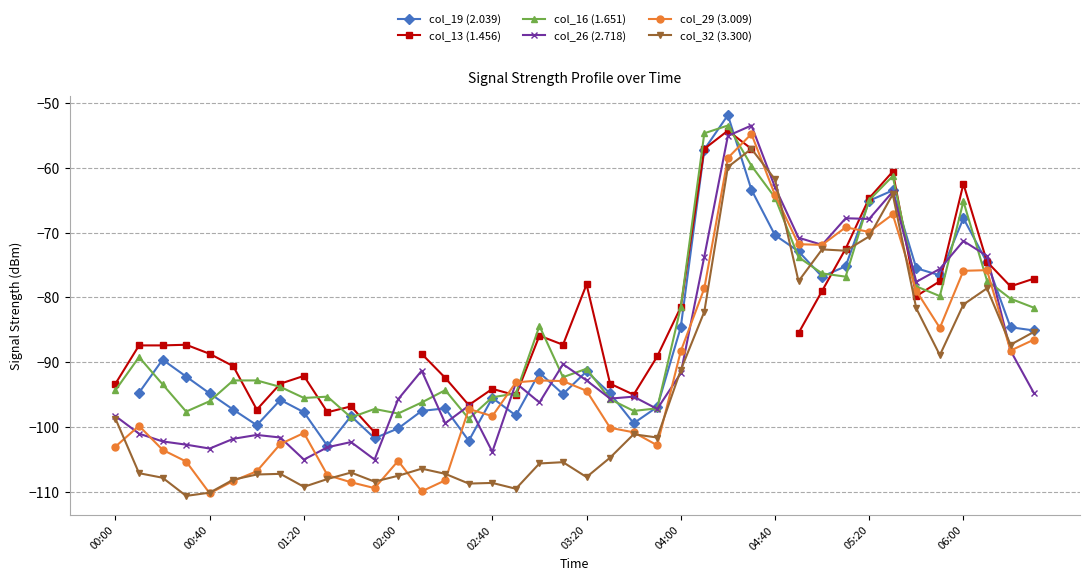

True or false: col_13 (1.456) and col_29 (3.009) intersect in this chart.

True